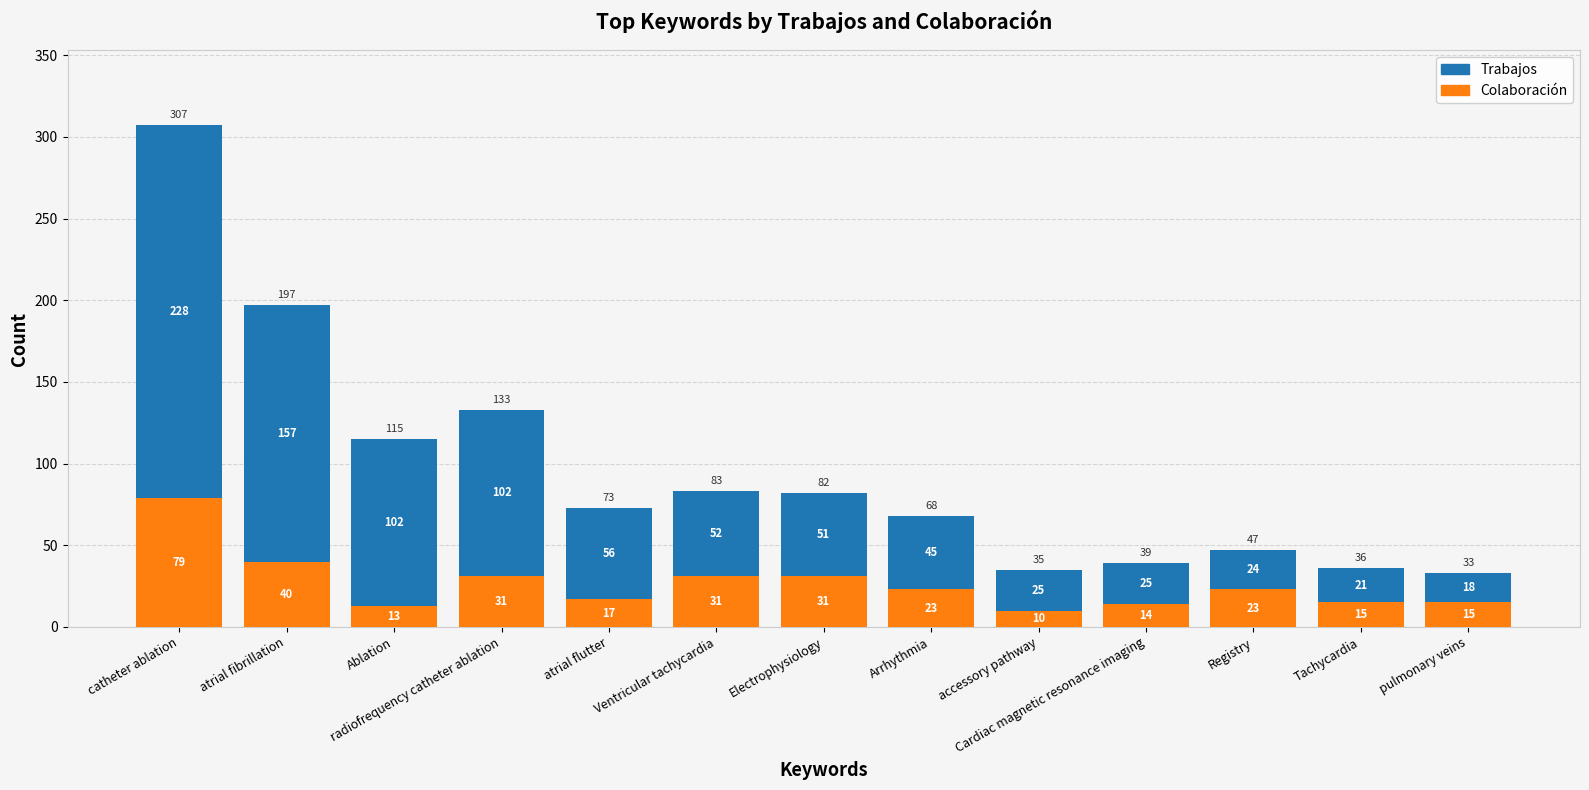

What is the total value across all series at Ventricular tachycardia?

83